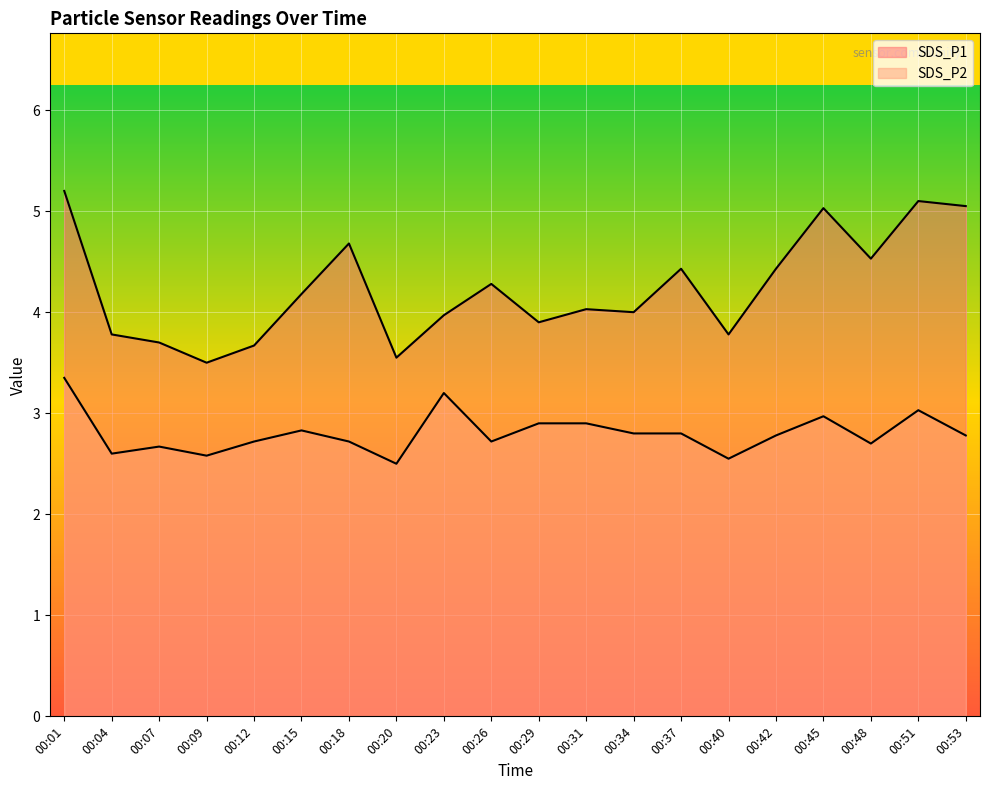

Which series has the widest spread of values?

SDS_P1